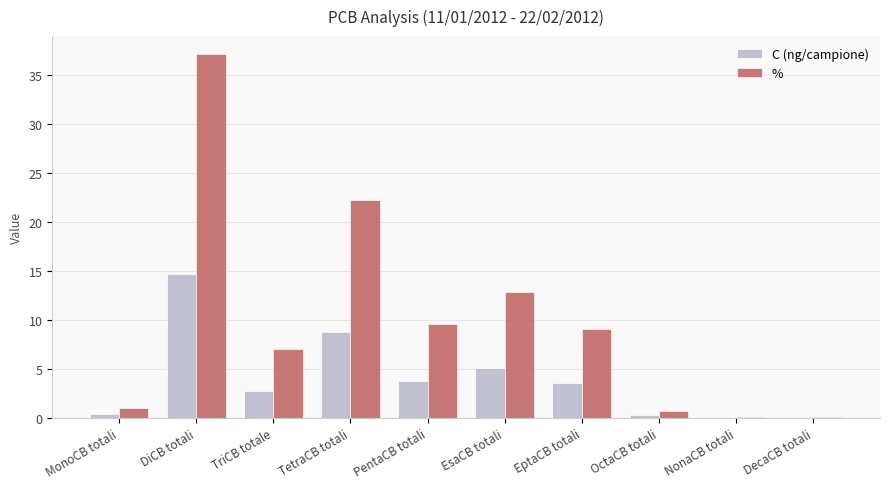

What value does the C (ng/campione) series have at MonoCB totali?

0.4